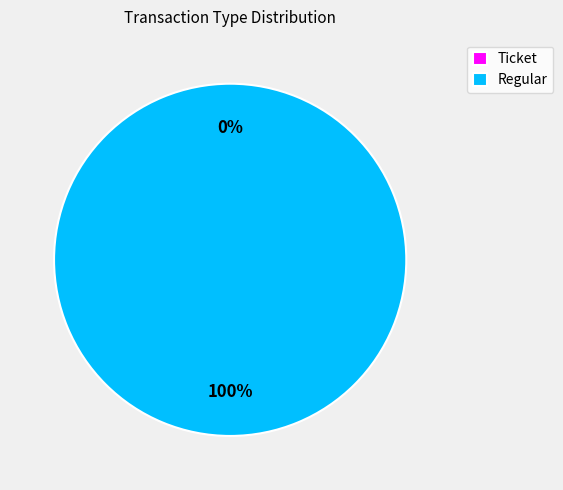

Does any single category account for the majority?

Yes